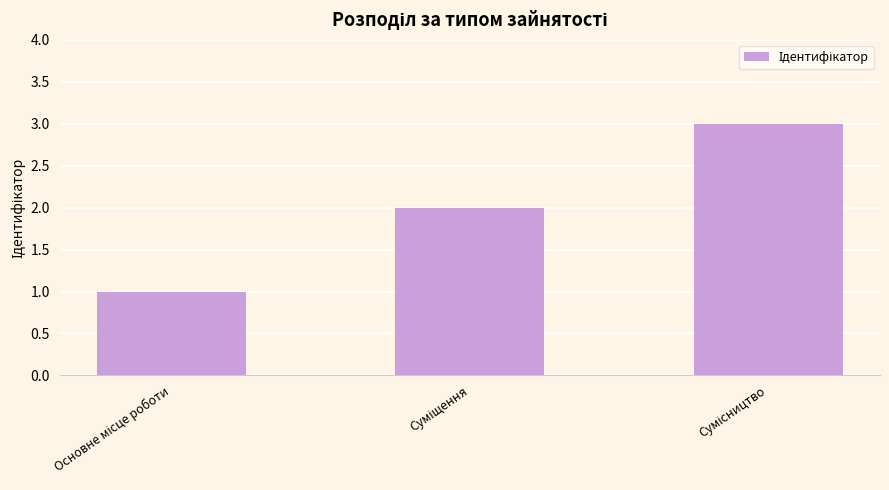

What is the maximum value shown in the chart?

3